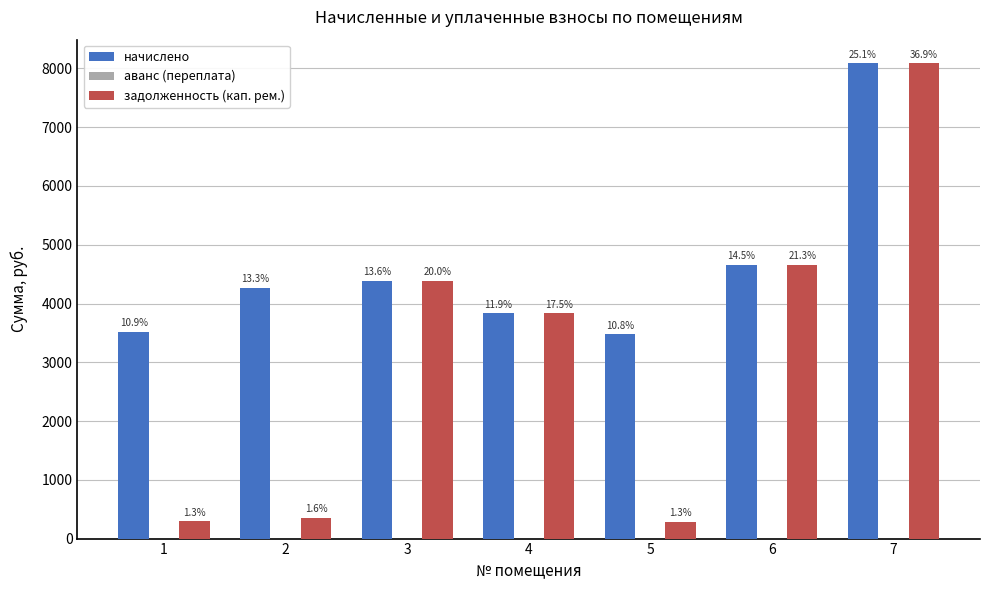

Are the bars grouped side by side (vs. stacked)?

Yes